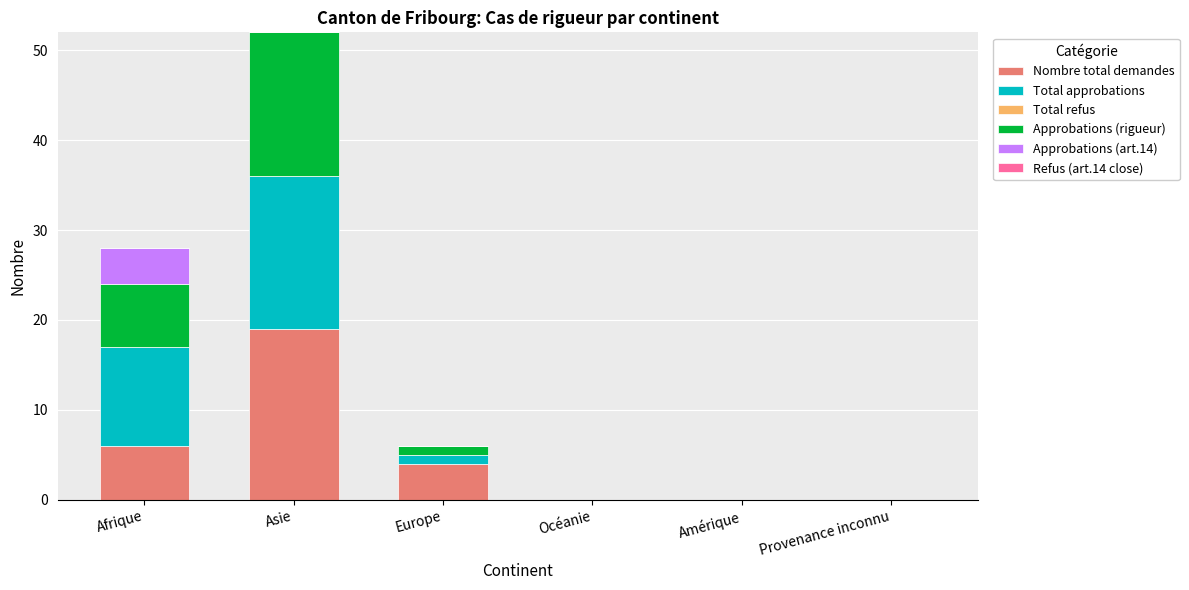

What is the highest value of the Nombre total demandes series?

19